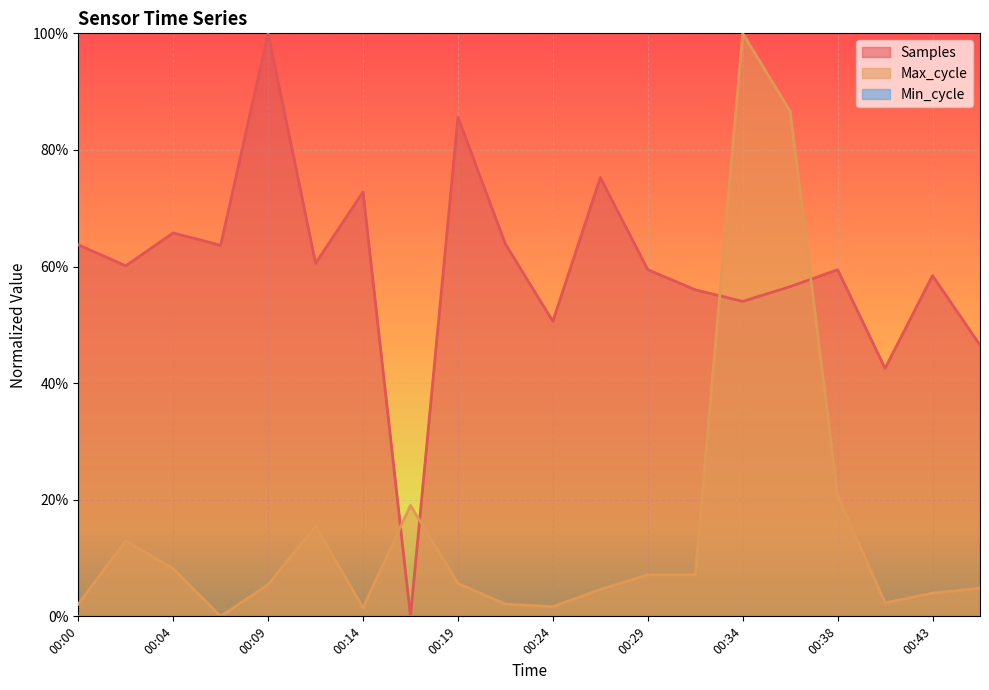

What is the value of the Samples point at the 16th from the left?

0.6